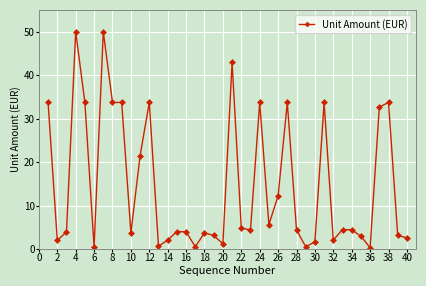

True or false: the data has more than 2 interior local peaks.

True